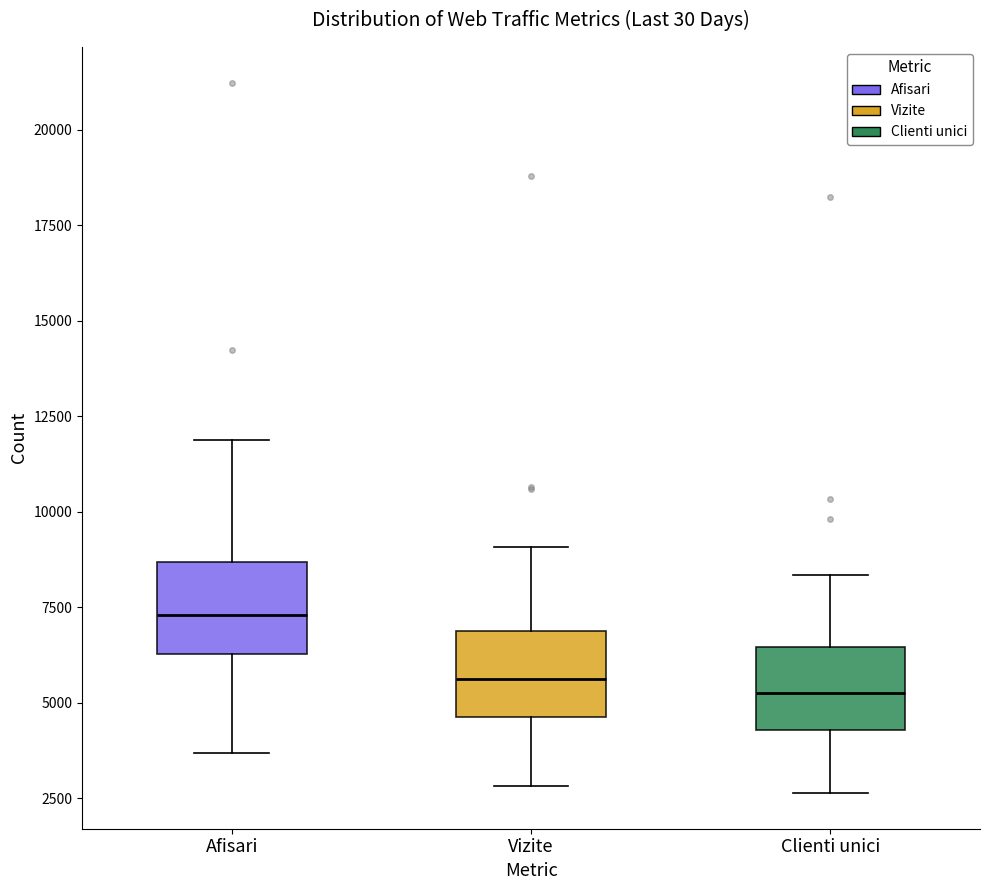

Reading left to right, read every box against the y-axis: the position of its median line, the range the box covers, and the ends of its whiskers. The values are not printed on the chart, so give them approximately, as read against the axis.

Afisari: median 7500, box 6500 to 8500, whiskers 3500 to 12000
Vizite: median 5500, box 4500 to 7000, whiskers 3000 to 9000
Clienti unici: median 5000, box 4500 to 6500, whiskers 2500 to 8500